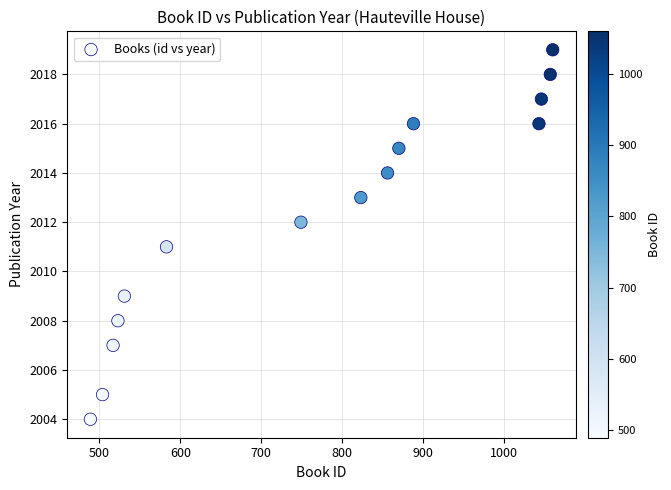

What is the range of Y values (max minus min)?

15